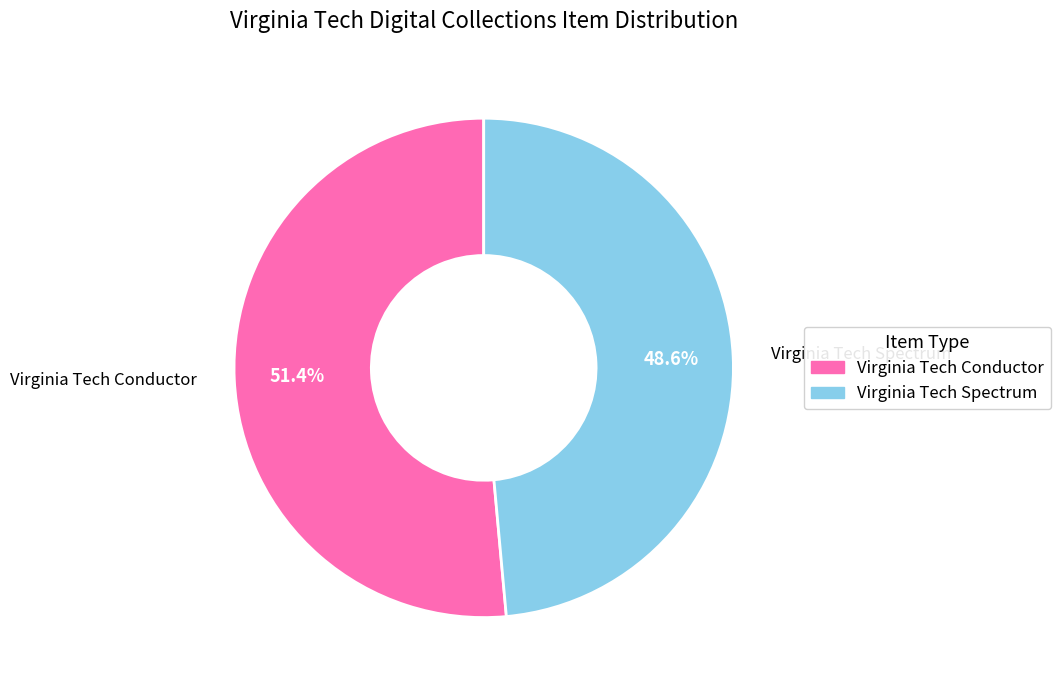

To the nearest percent, what percentage of the pie is Virginia Tech Conductor?

51%